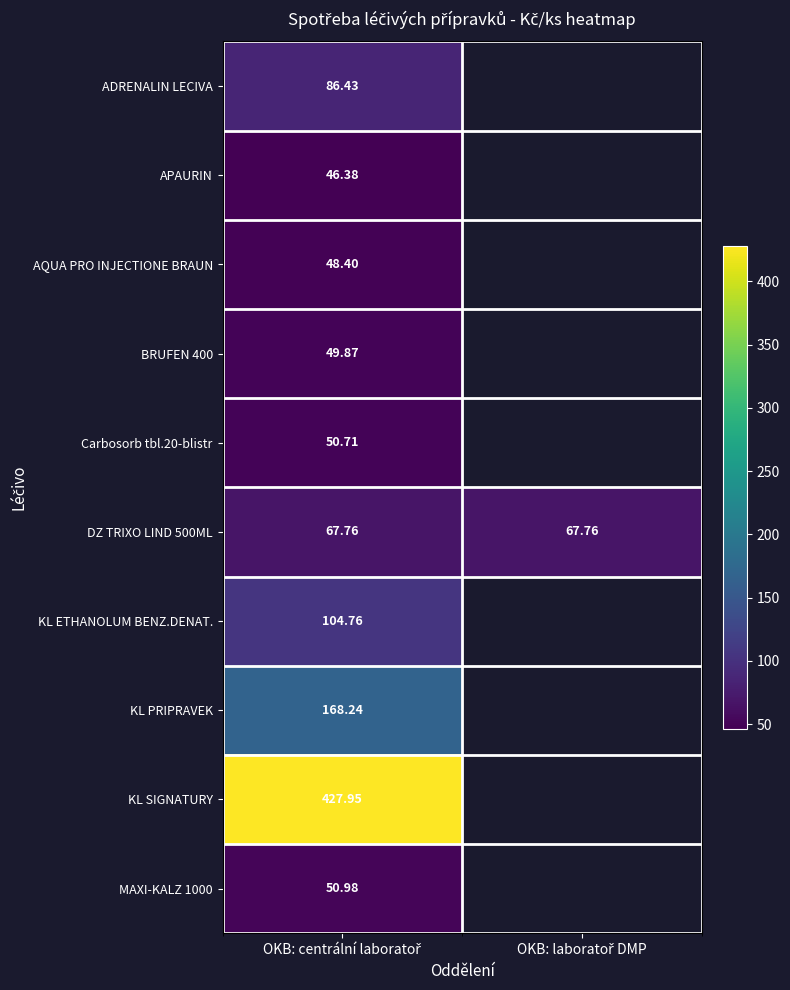

Count the number of data series in this chart.

10